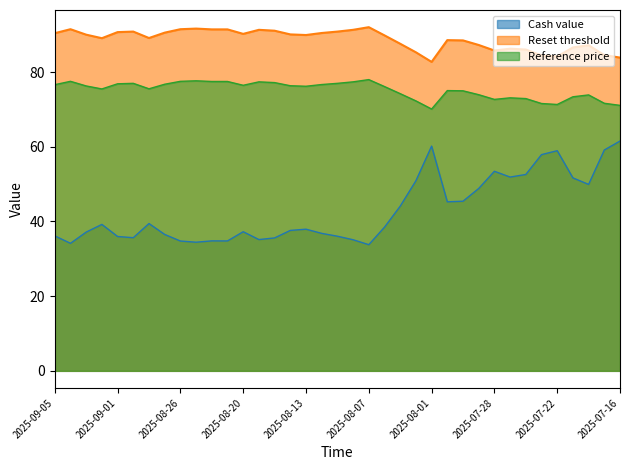

How many values in the Reference price series exceed 76?

20